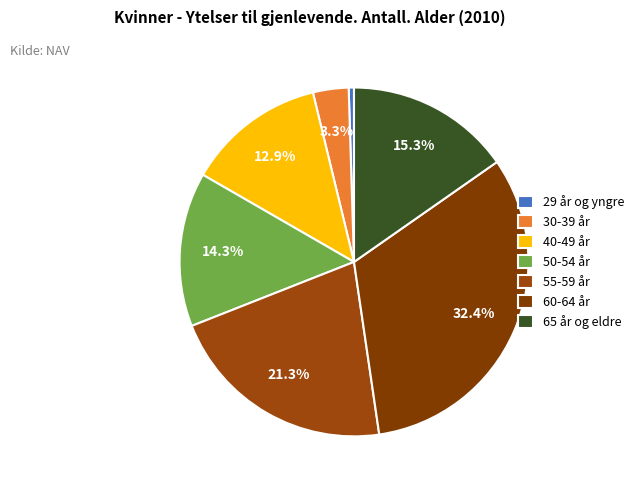

Is there a majority slice in this chart?

No